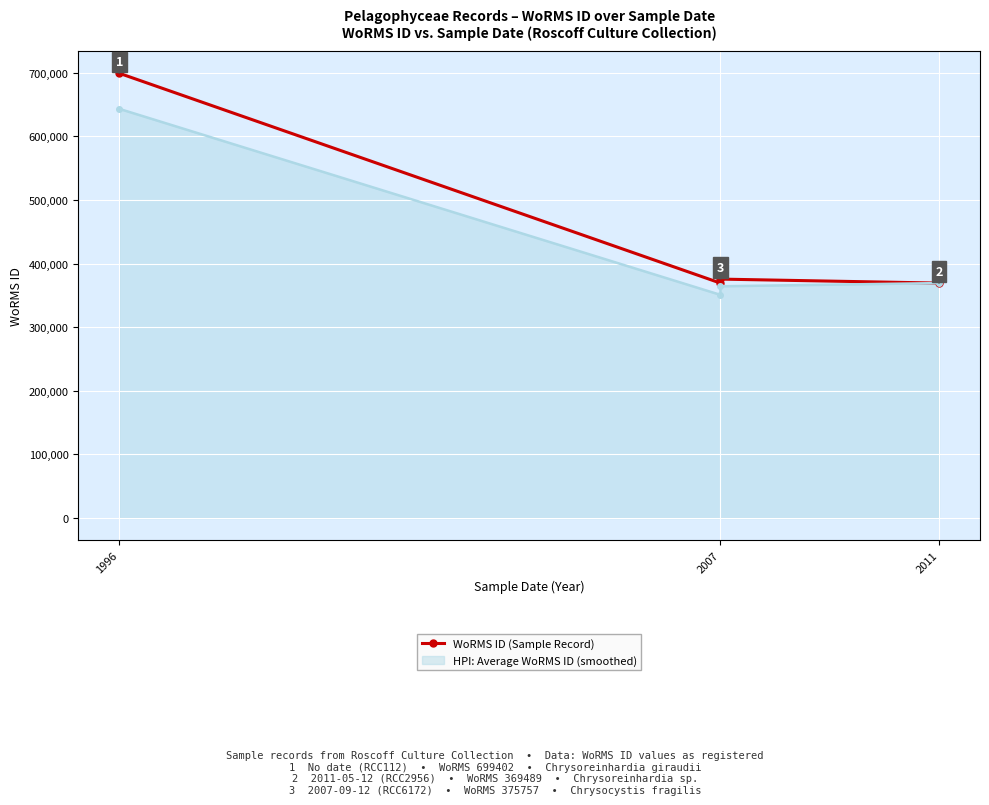

Is it true that the value at 1996 is 699402?

True